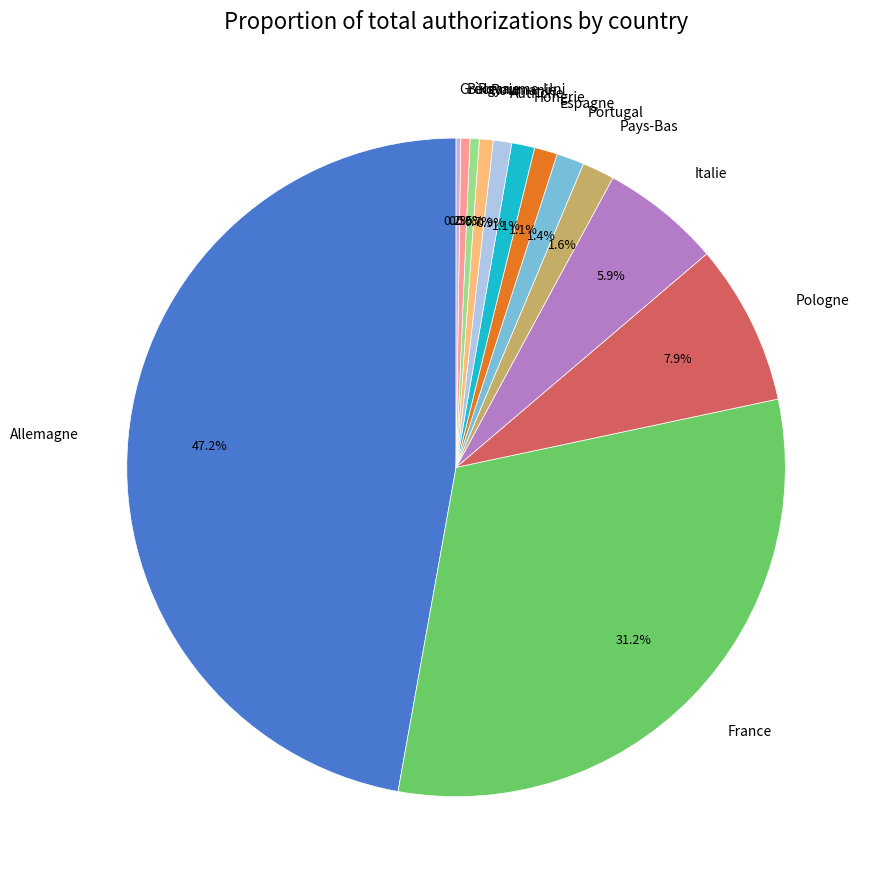

Which slice is the largest?

Allemagne